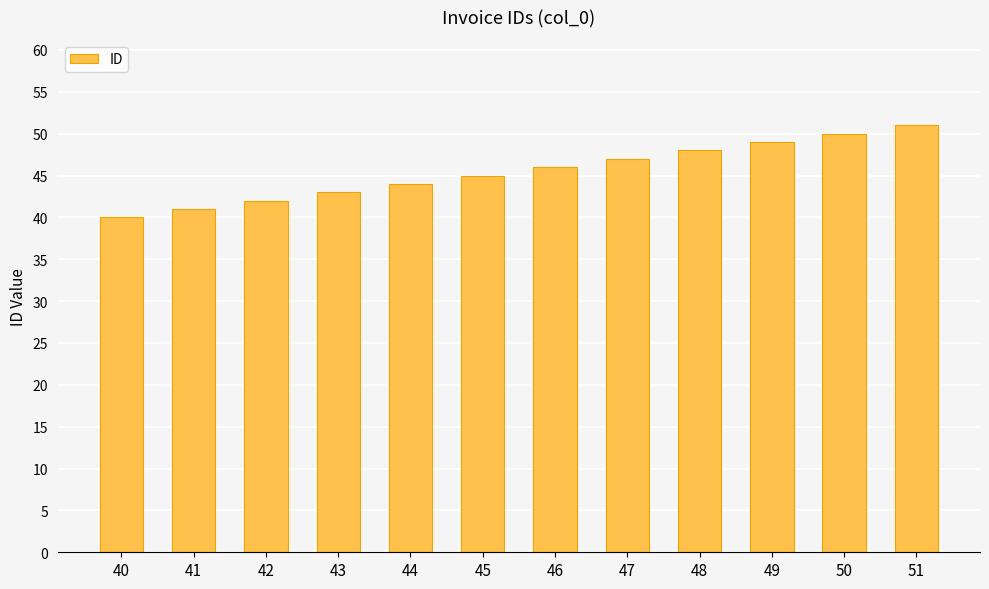

Is it true that the value at 49 is 15?

False